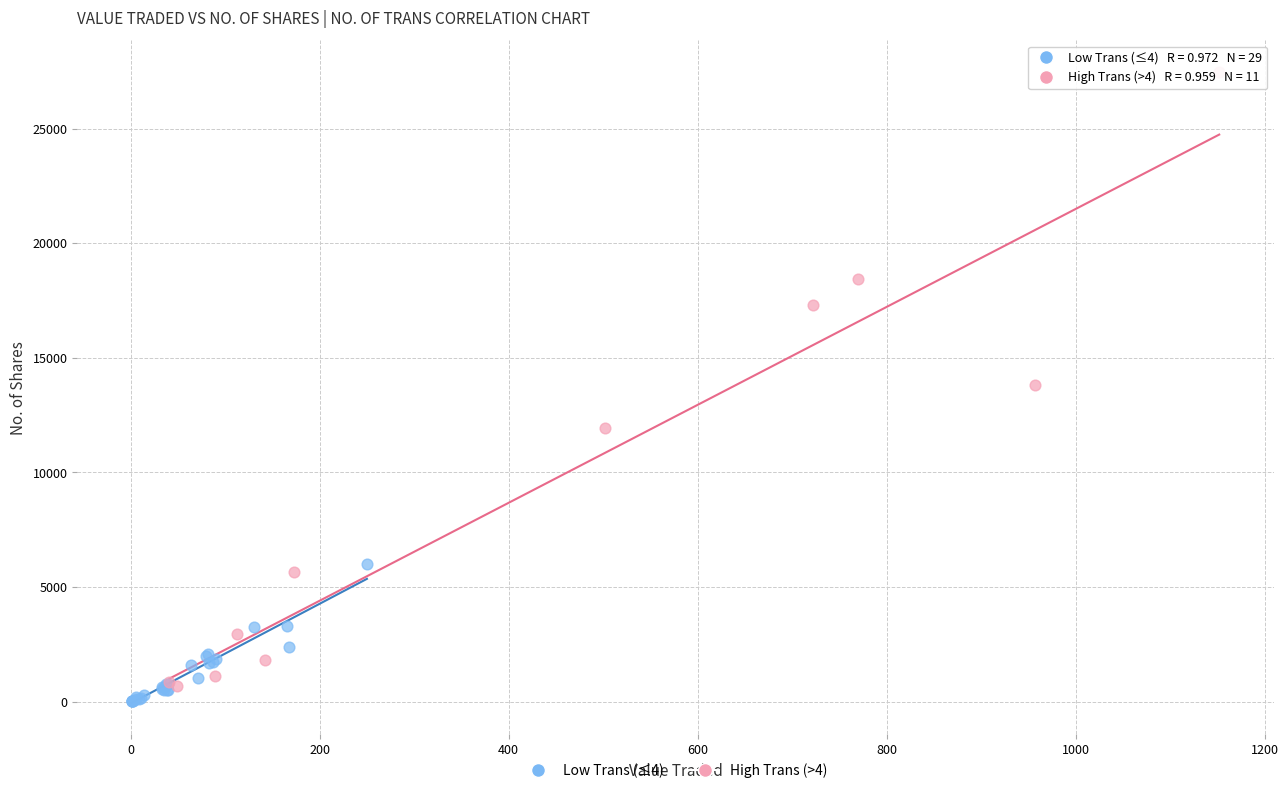

Which series has the widest spread of Y values?

High Trans (>4)